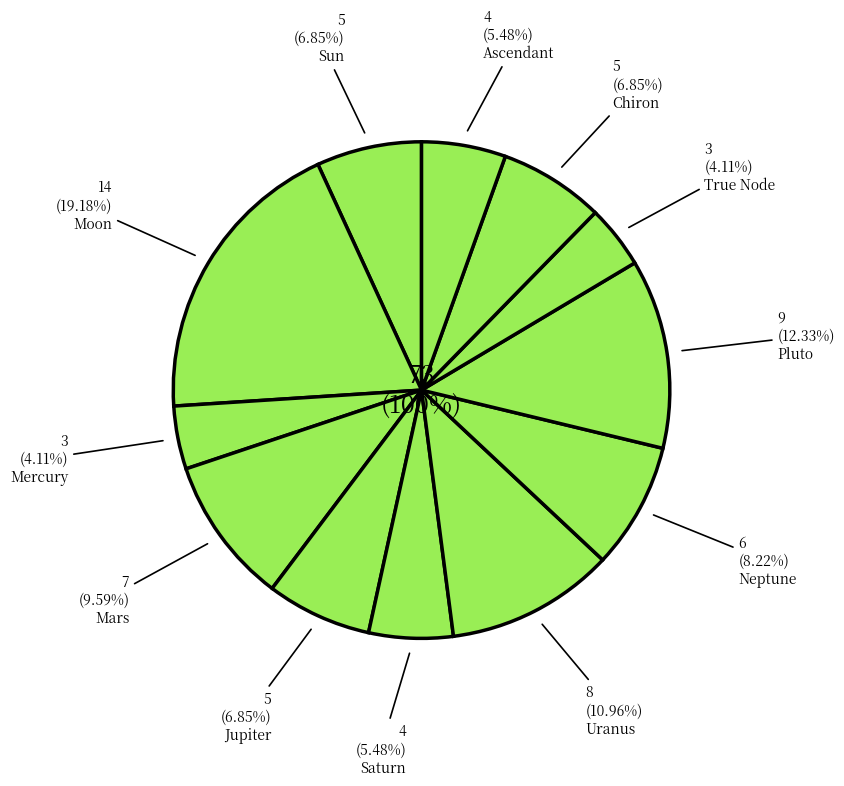

To the nearest percent, what is the combined percentage of Jupiter and Saturn?

12%